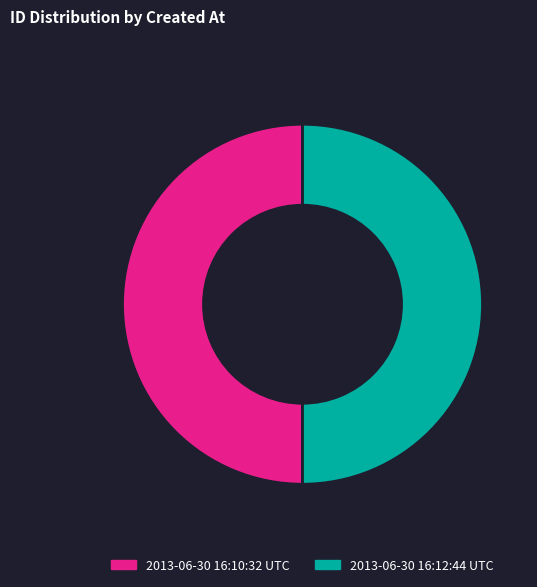

Count the number of slices in the pie.

2